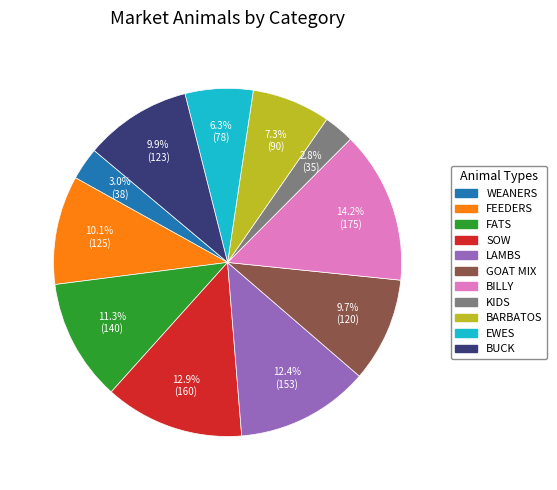

Count the number of slices in the pie.

11